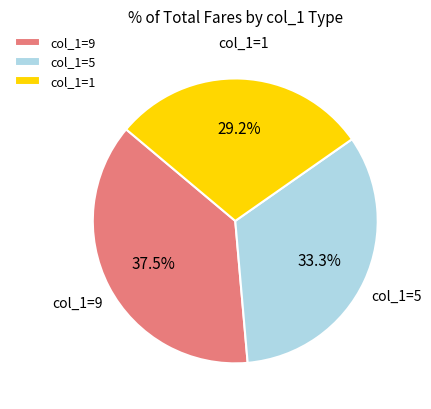

How many segments does this pie chart have?

3